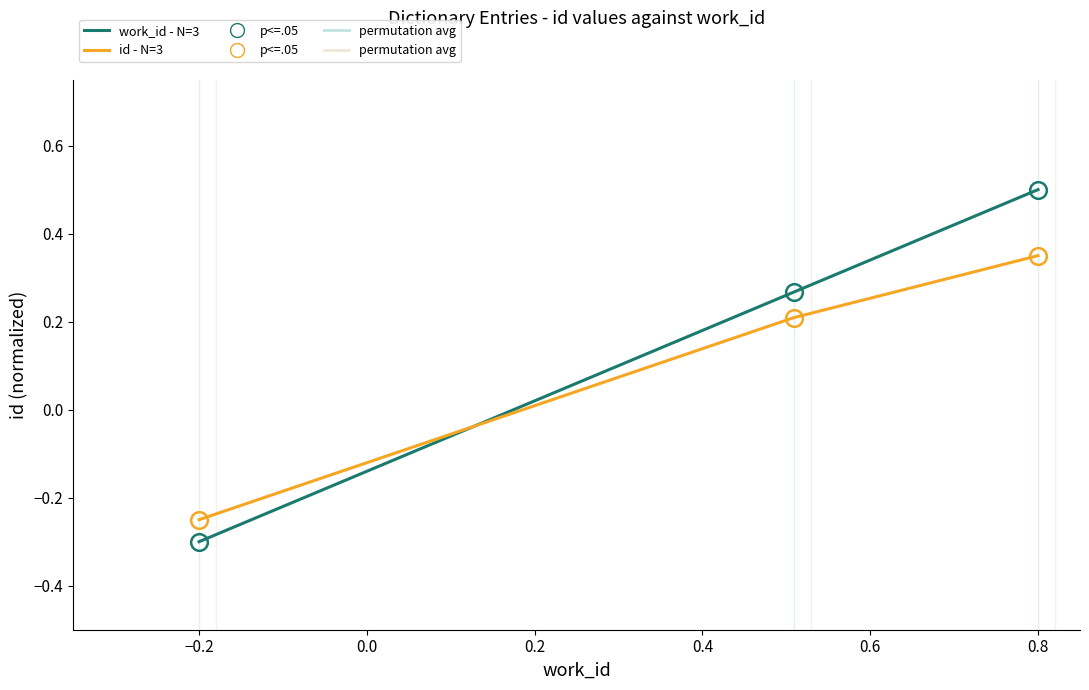

Which series has the largest range (max minus min)?

work_id - N=3